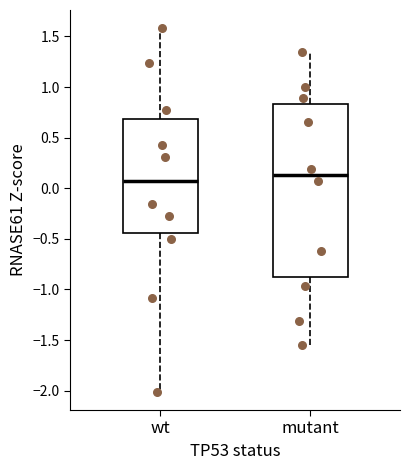

Where does the upper whisker of the box for wt end on the y-axis? The values are not printed on the chart, so give them approximately, as read against the axis.

1.60